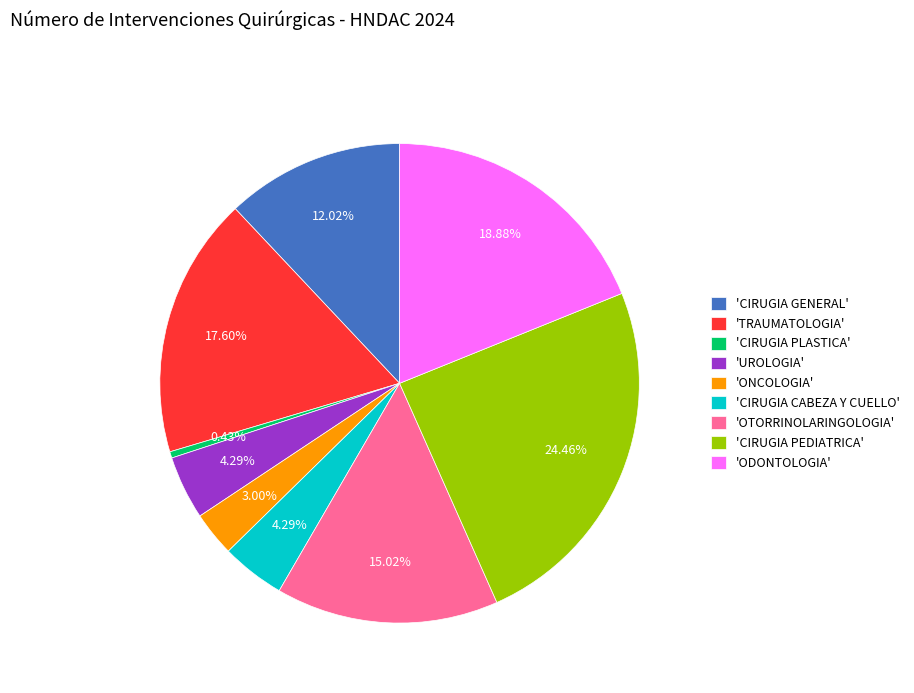

To the nearest percent, what is the average slice percentage?

11%